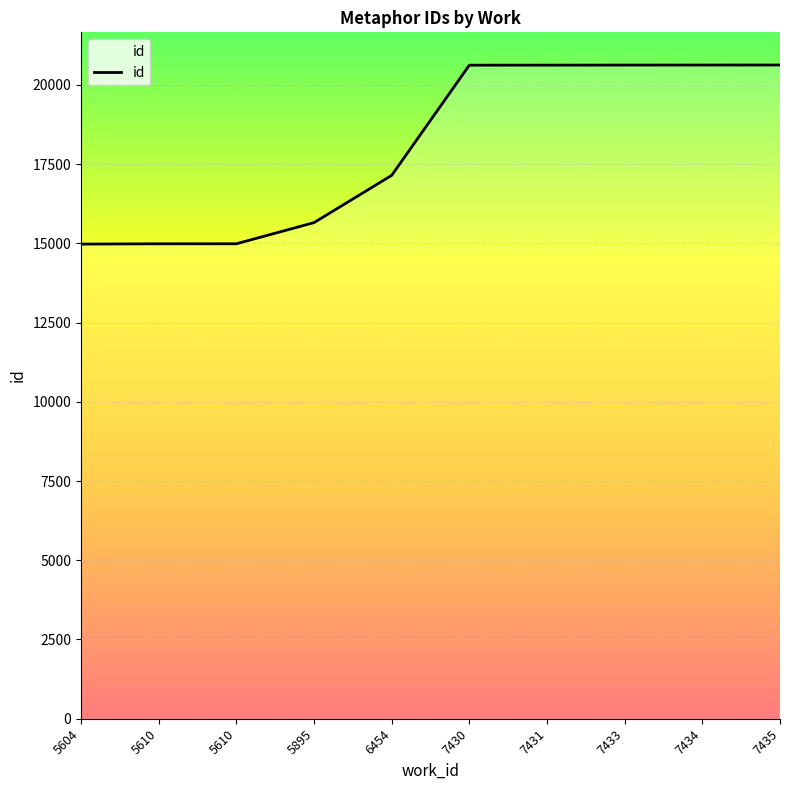

What is the minimum value shown in the chart?

14976